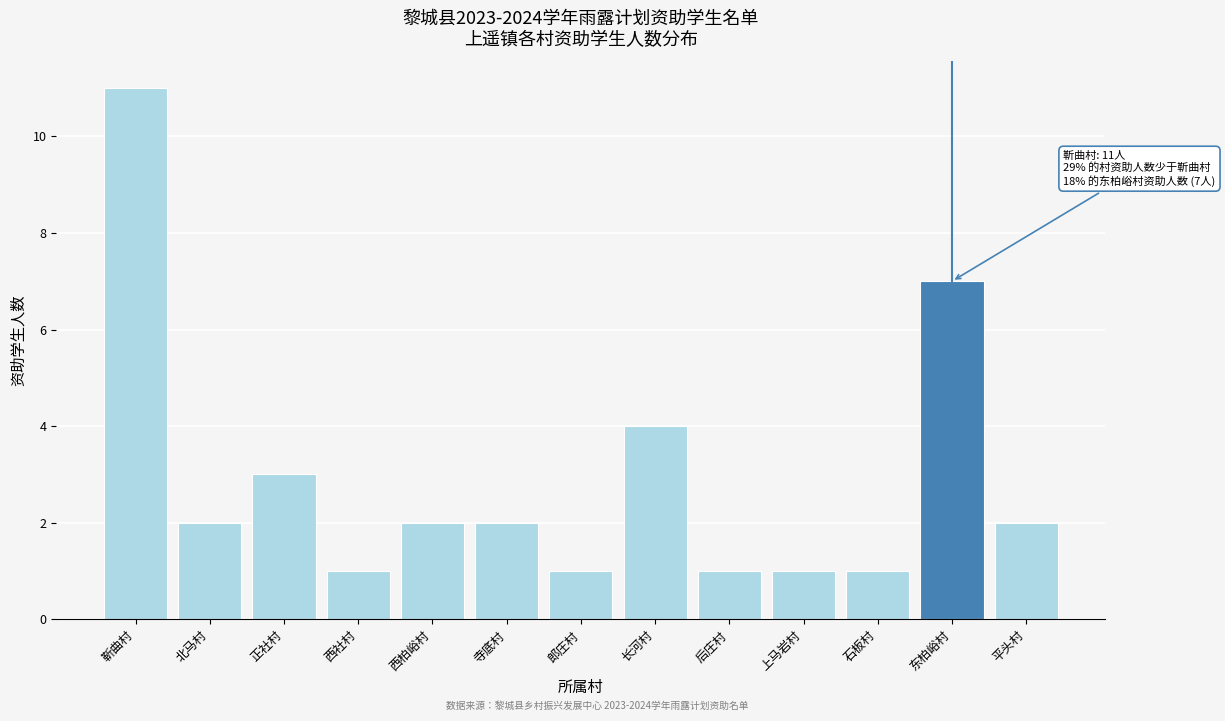

Reading left to right, extract all data points from this chart.

11	2	3	1	2	2	1	4	1	1	1	7	2